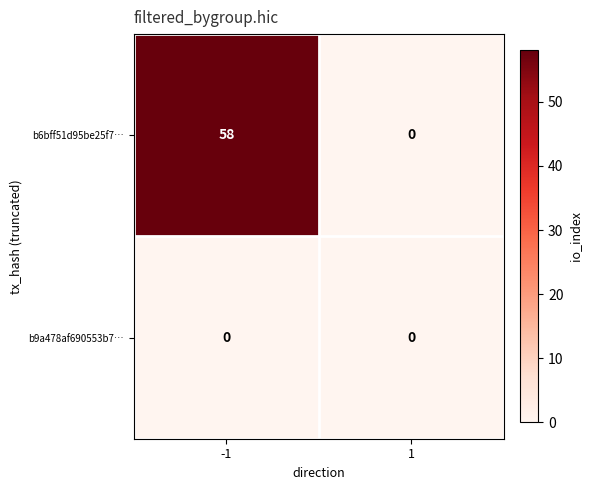

List the series in order of their peak value, lowest first.

b9a478af690553b7…, b6bff51d95be25f7…